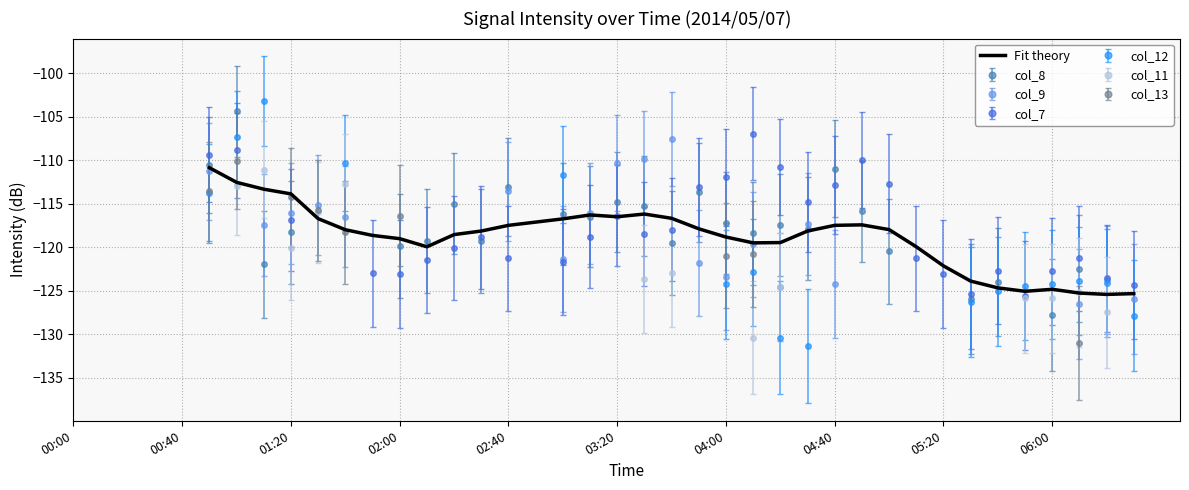

What is the highest value of the Fit theory series?

-110.9